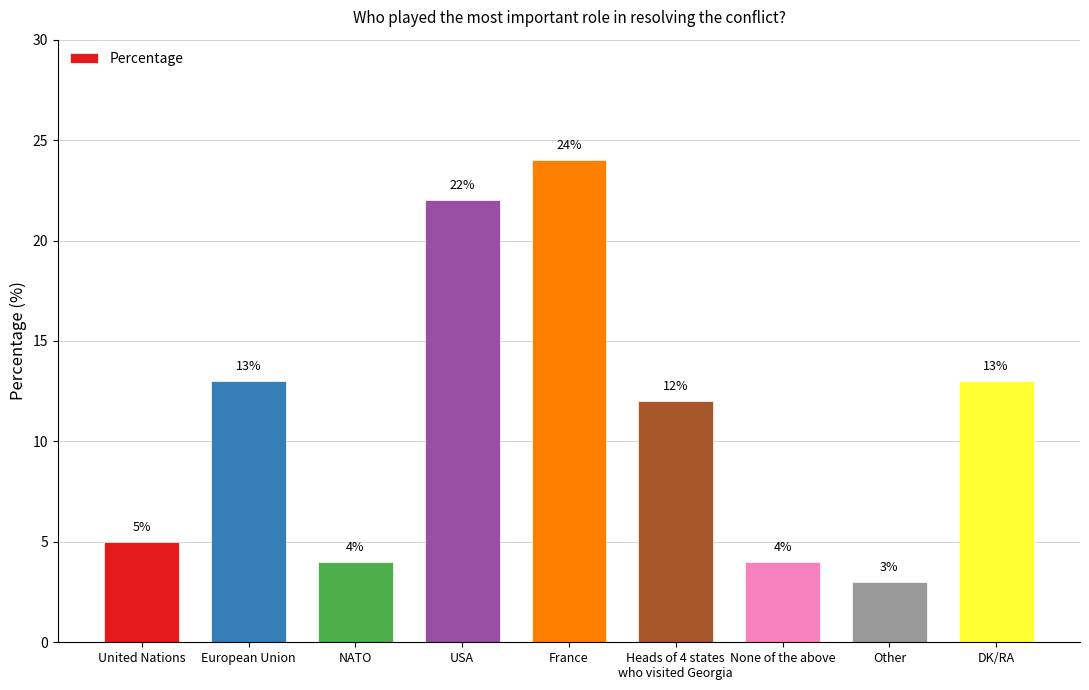

Reading left to right, what are all the values shown in this chart?

United Nations=5	European Union=13	NATO=4	USA=22	France=24	Heads of 4 states
who visited Georgia=12	None of the above=4	Other=3	DK/RA=13